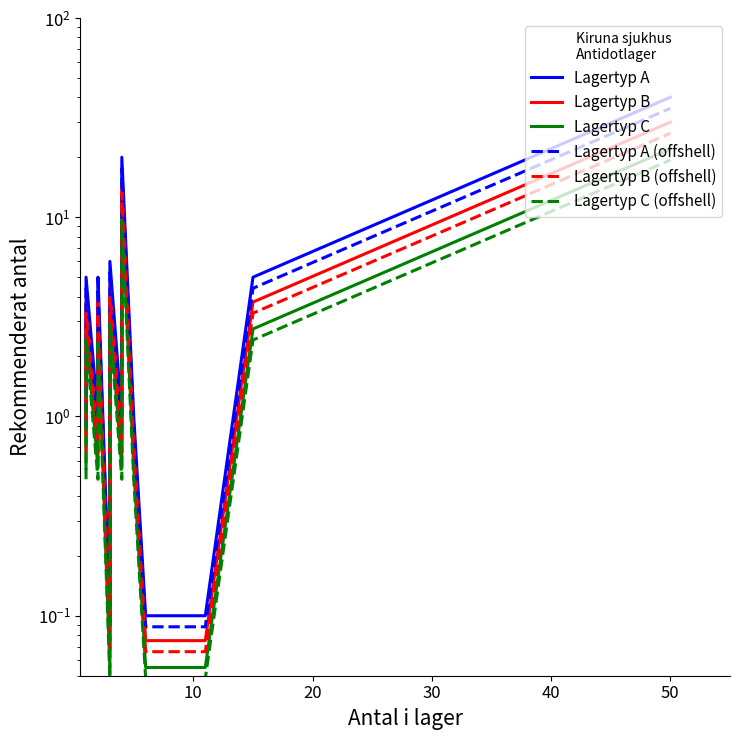

True or false: Lagertyp B has more than 0 interior local peaks.

True